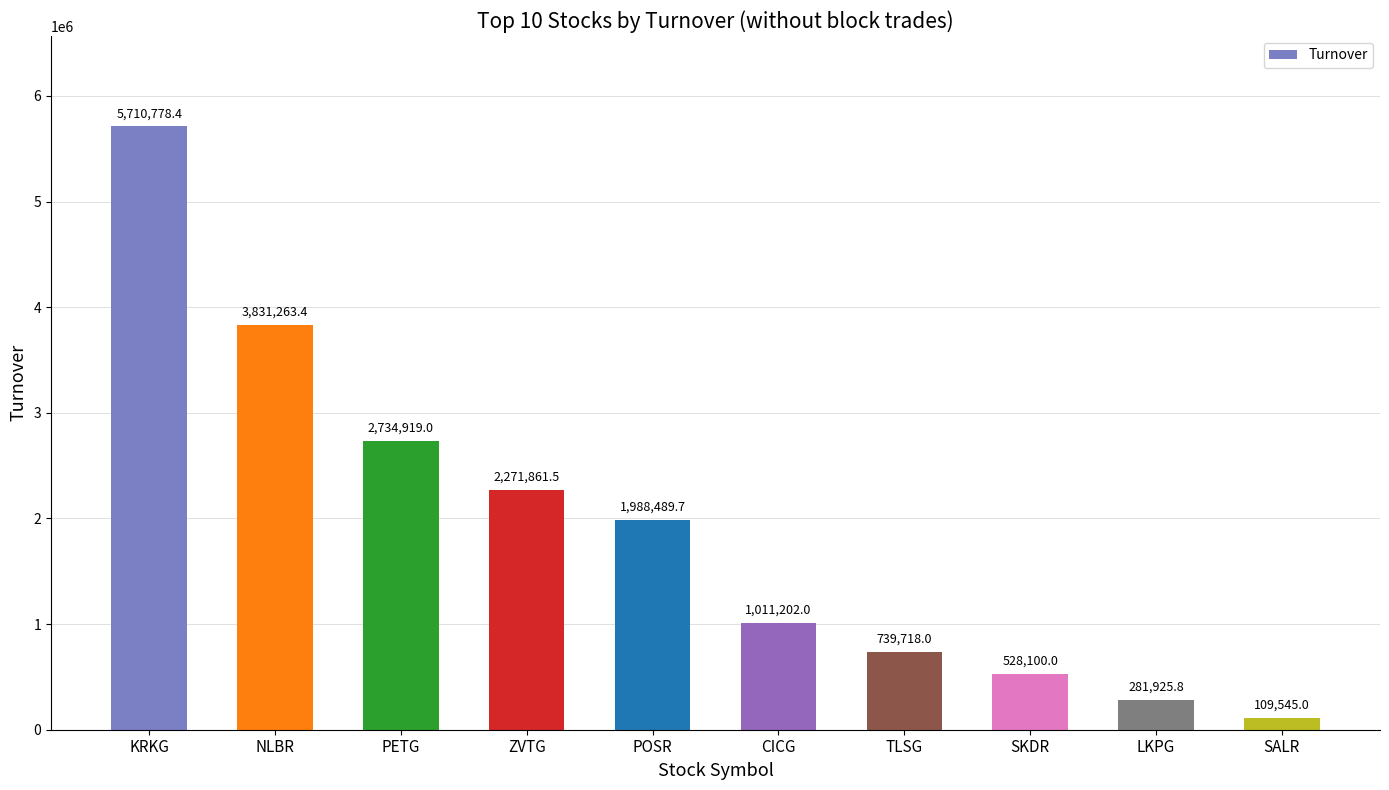

What is the difference between the maximum and minimum values?

5601233.4